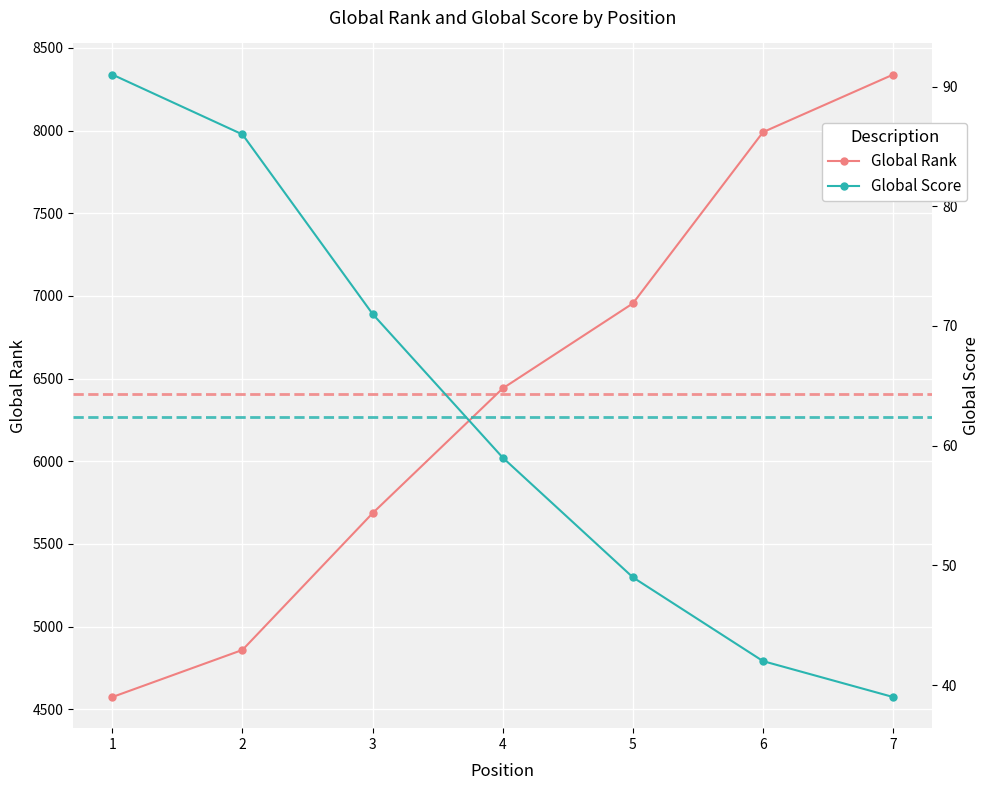

Count the number of categories in the chart.

7